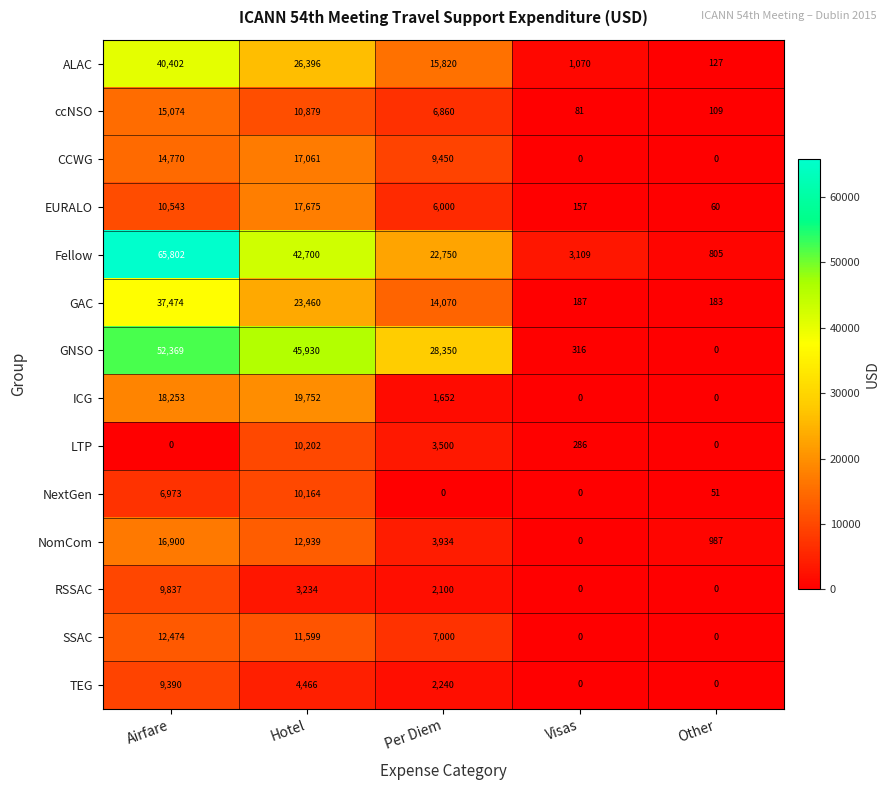

How many values in RSSAC are above zero?

3